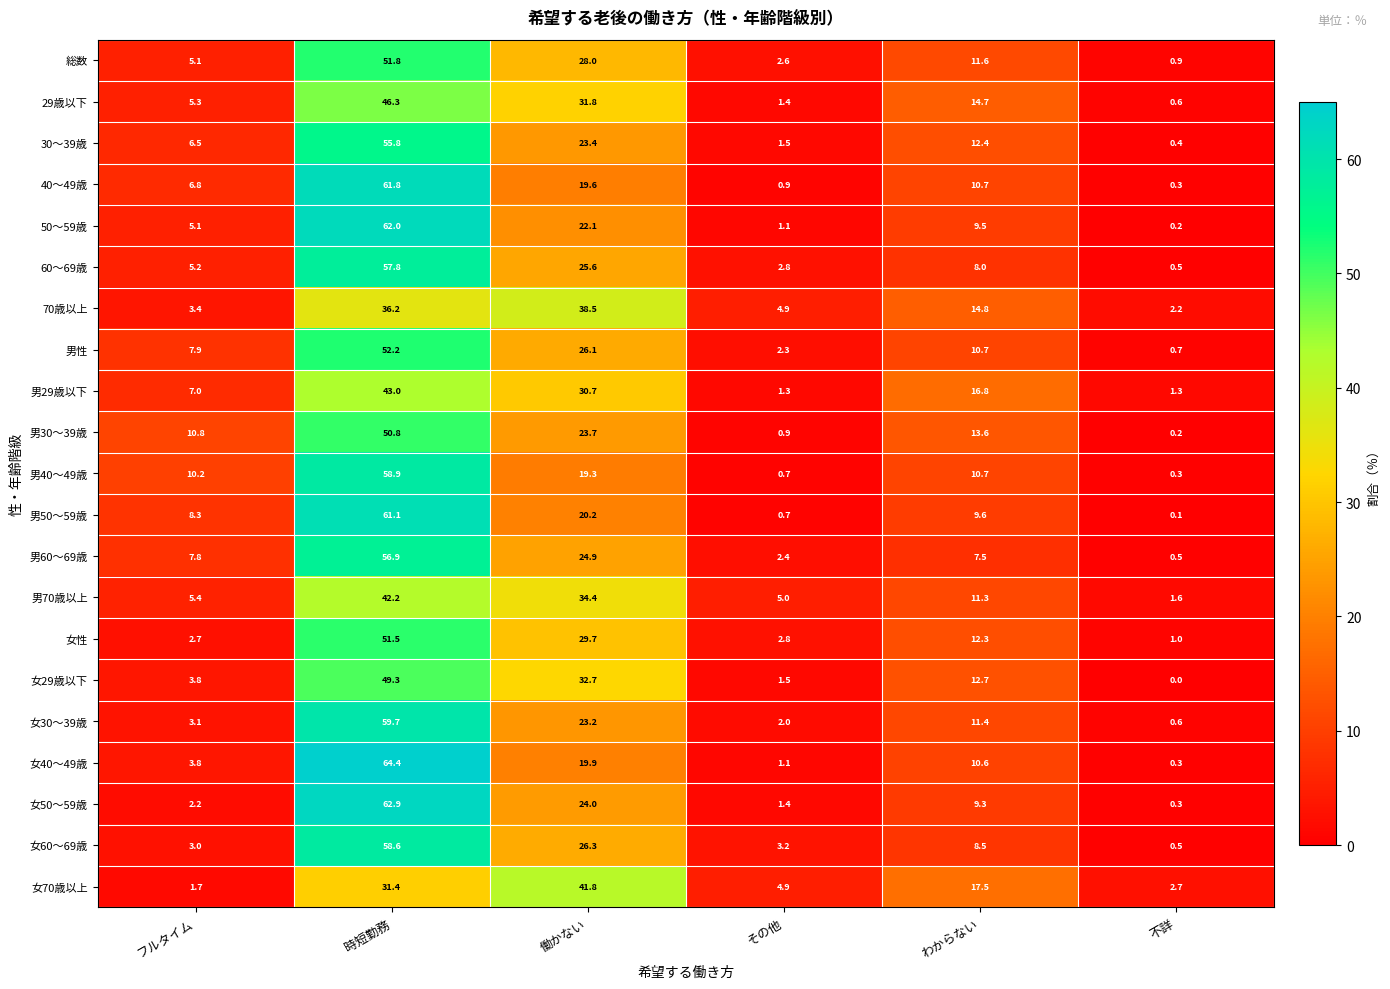

What is the approximate value of 29歳以下 at わからない?

14.7